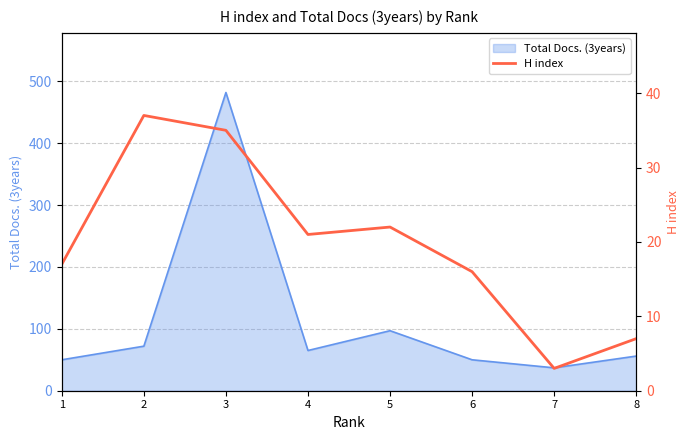

What is the value of the 8th point from the left?

7